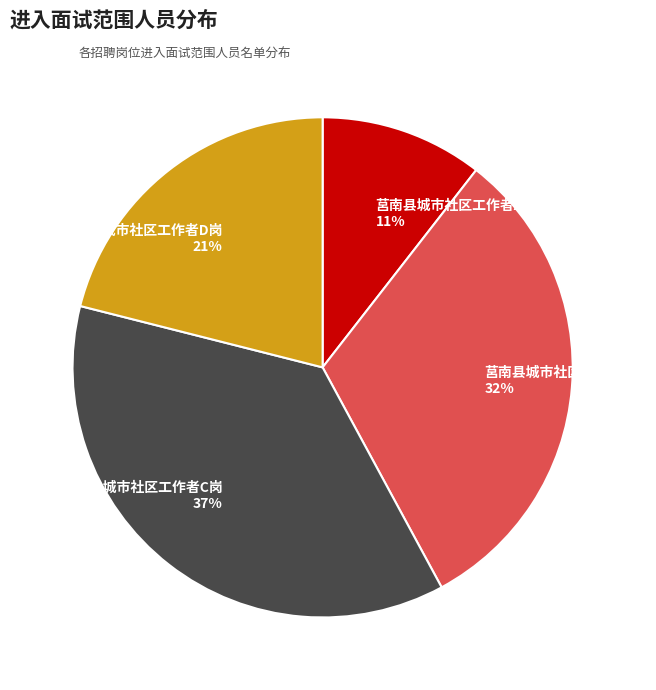

Count the number of slices in the pie.

4